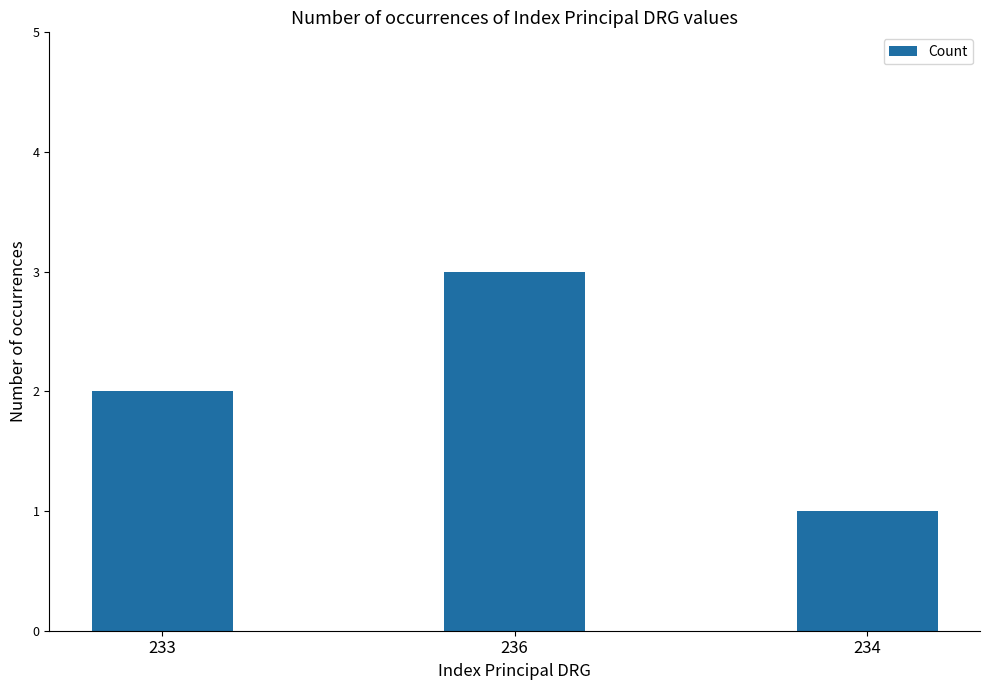

How many bars are there in total?

3